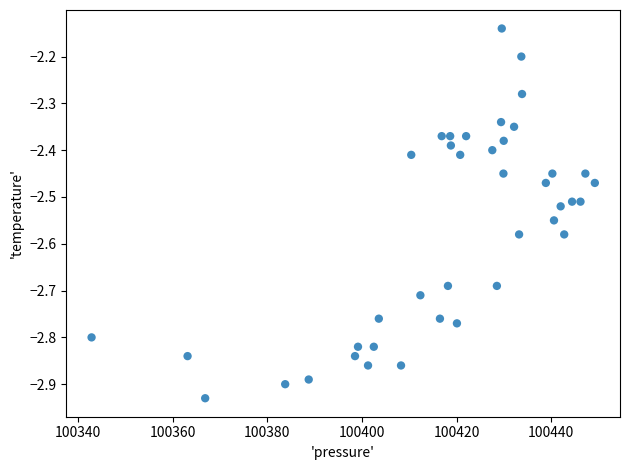

What is the range of Y values (max minus min)?

0.8